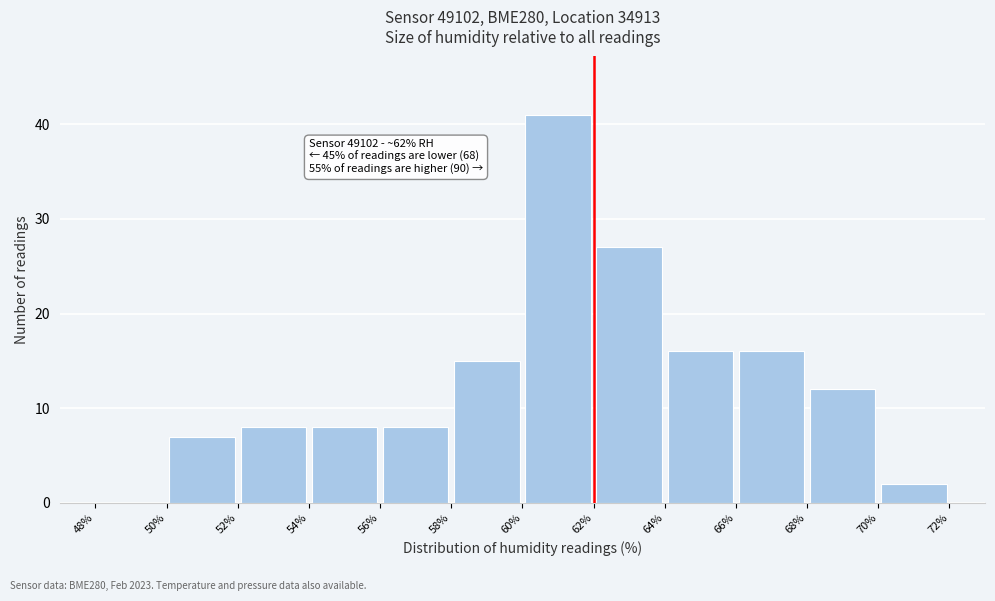

Which range on the x-axis has the tallest bar?

60% to 62%